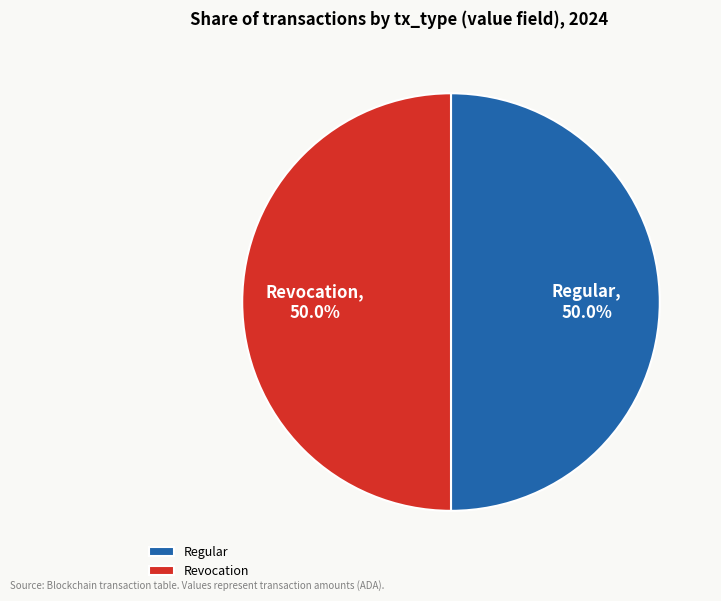

Approximately how many times larger is the value at Regular compared to Revocation?

1.0